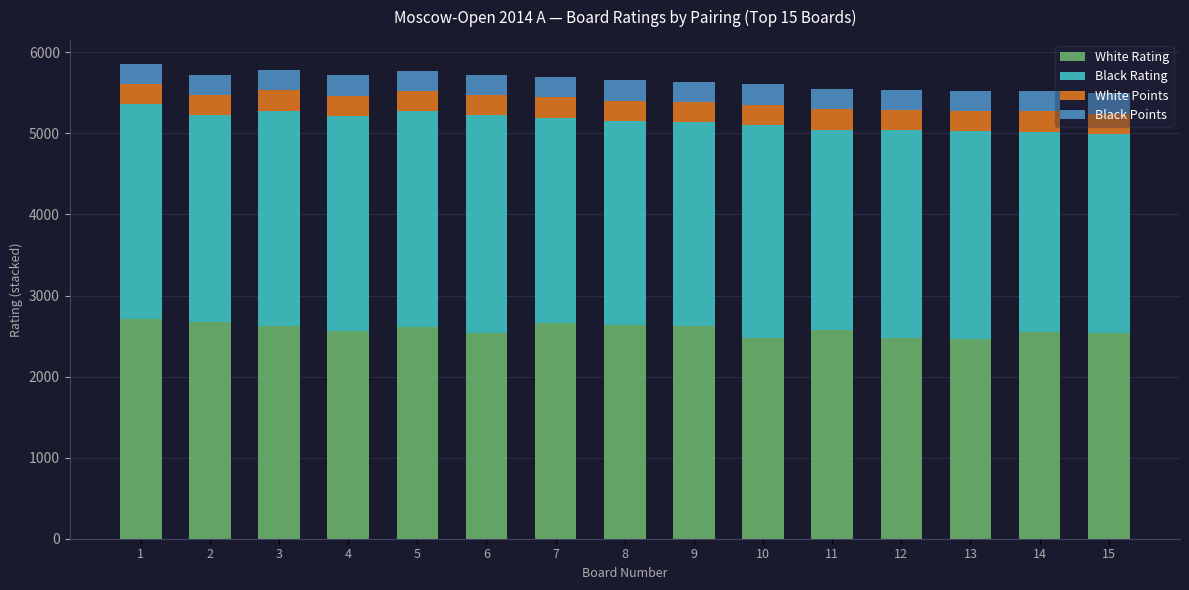

Is it true that White Rating equals 2556 at 14?

True